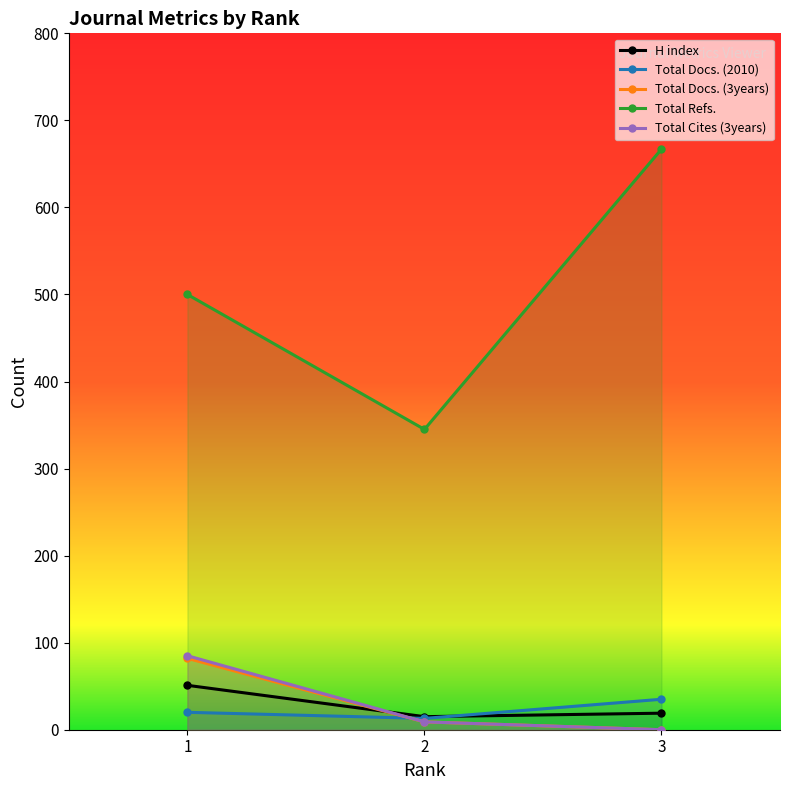

List the labels in order of Total Docs. (2010) value, smallest first.

2, 1, 3